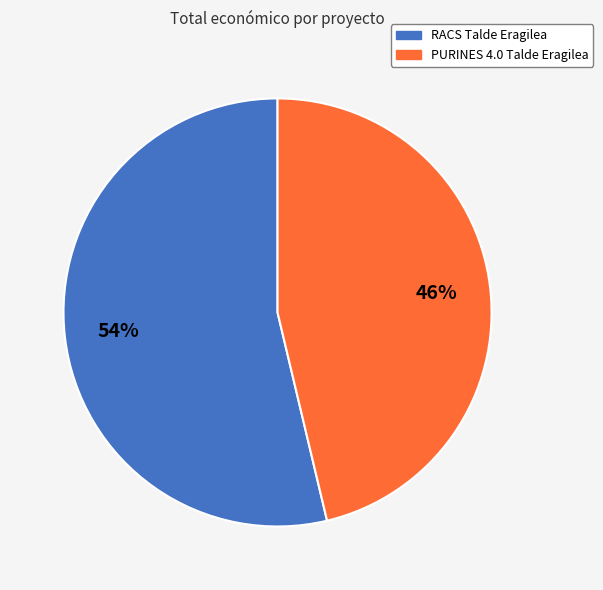

How many slices are in this pie chart?

2